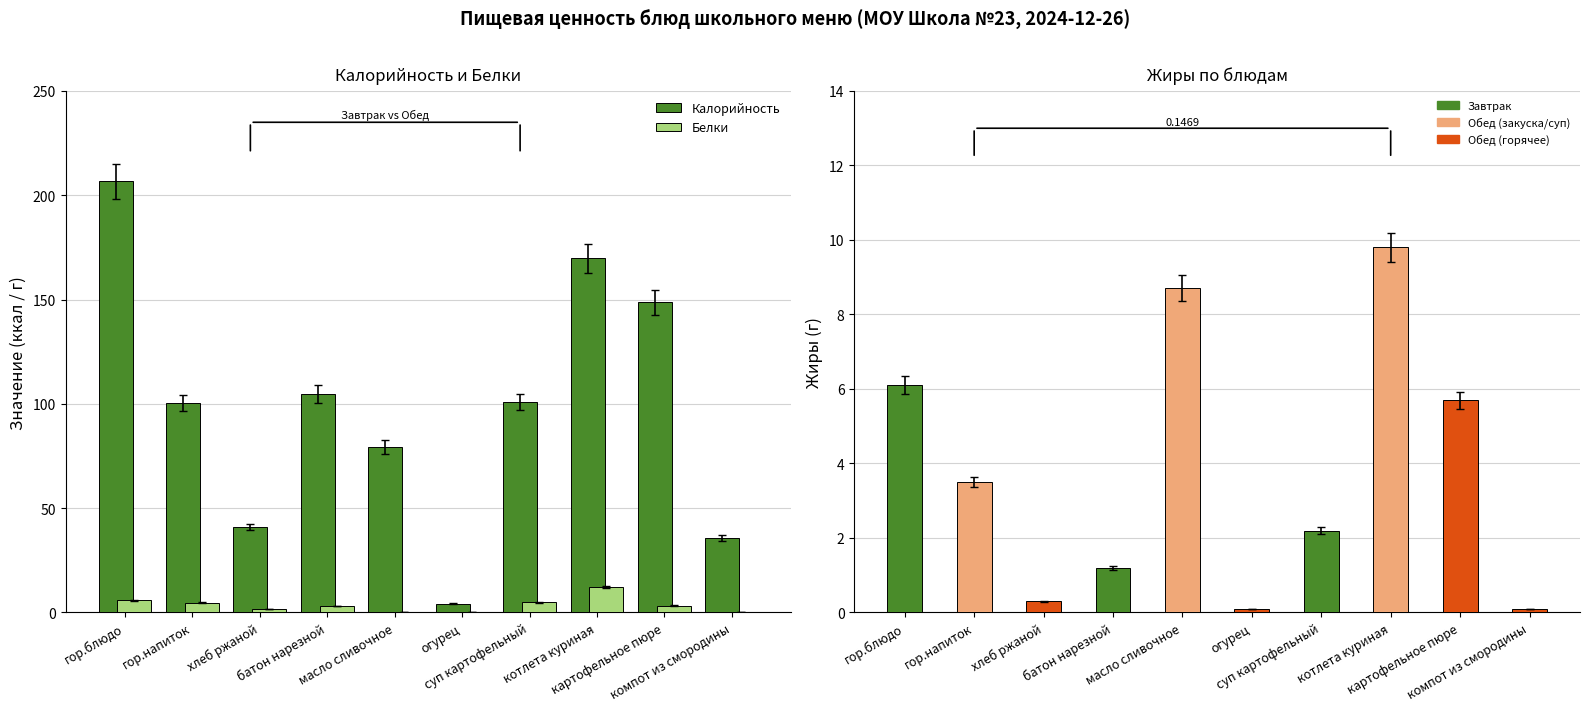

What is the sum of the Калорийность values at огурец and компот из смородины?

39.7